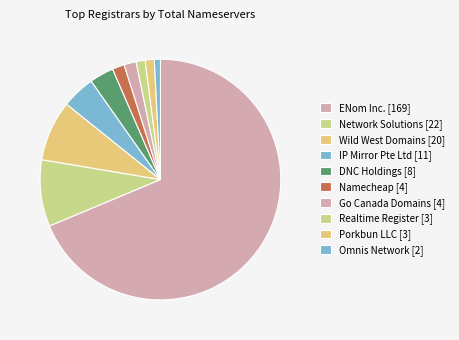

What is the ratio of the value at Realtime Register [3] to the value at DNC Holdings [8]?

0.4